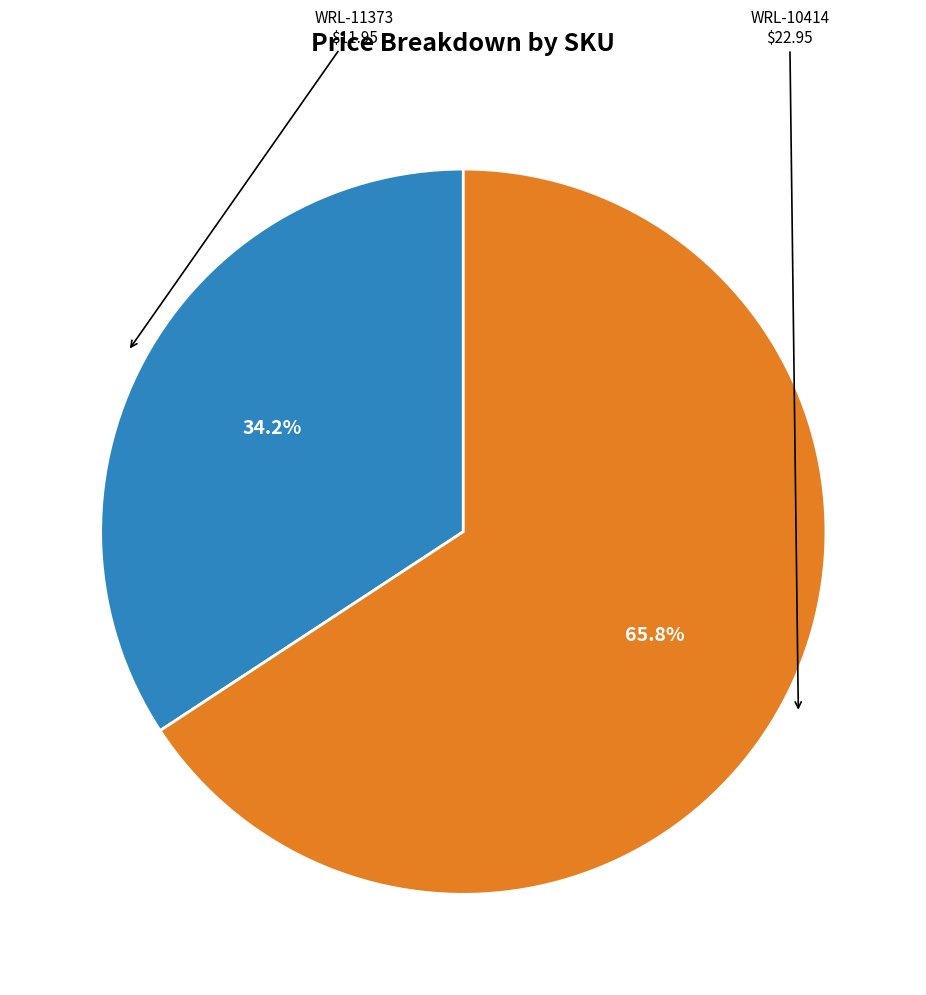

How many segments does this pie chart have?

2